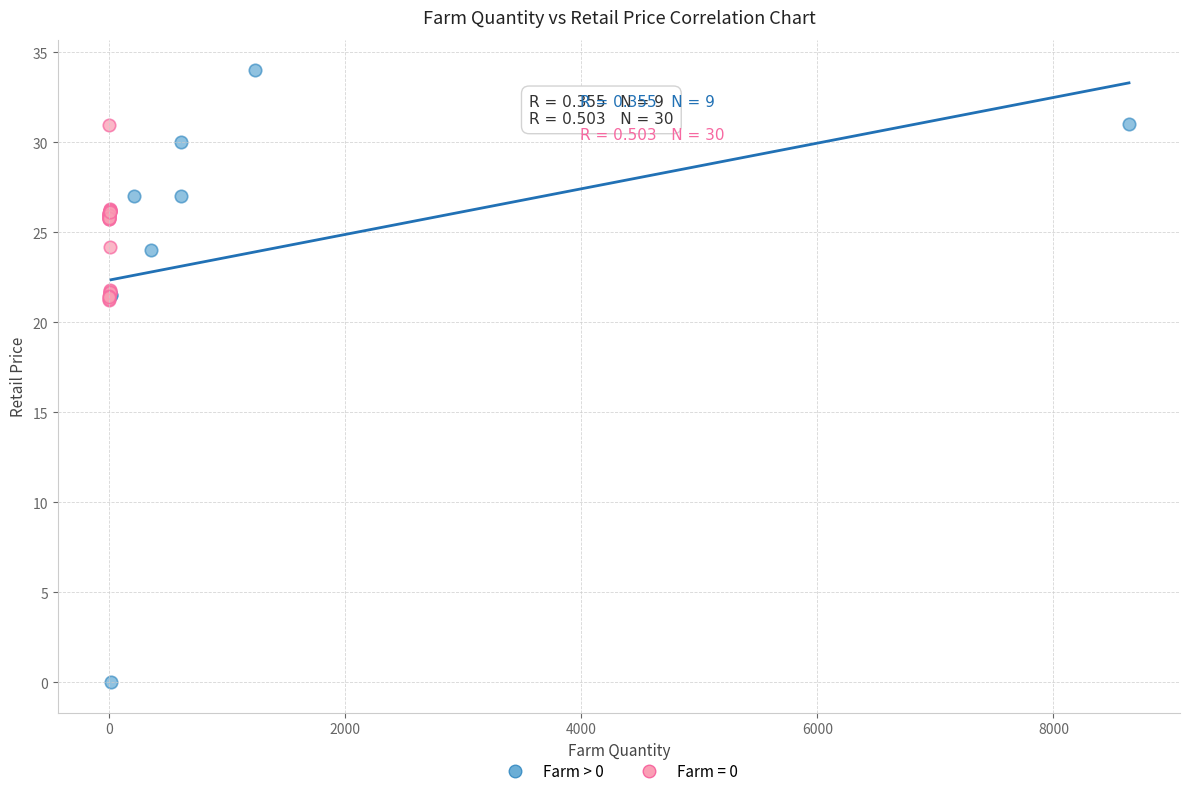

Which series contains the lowest Y value?

Farm > 0